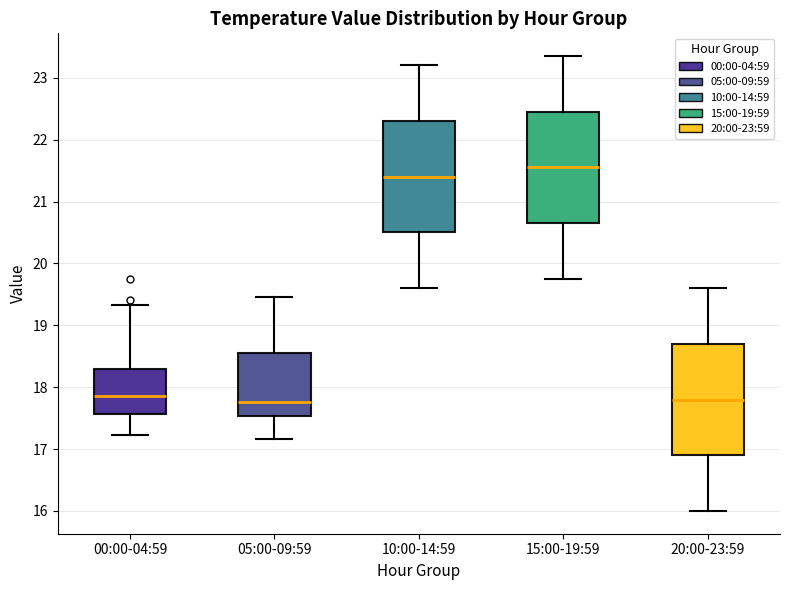

Where does the median line of the box for 20:00-23:59 sit on the y-axis? The values are not printed on the chart, so give them approximately, as read against the axis.

17.8